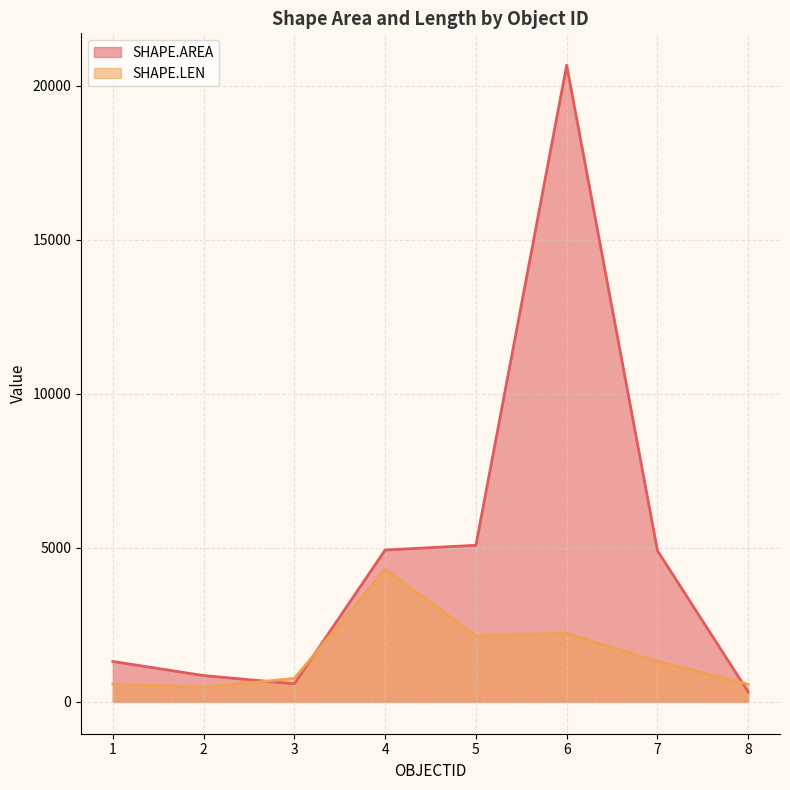

Where is the first local minimum for SHAPE.AREA?

3